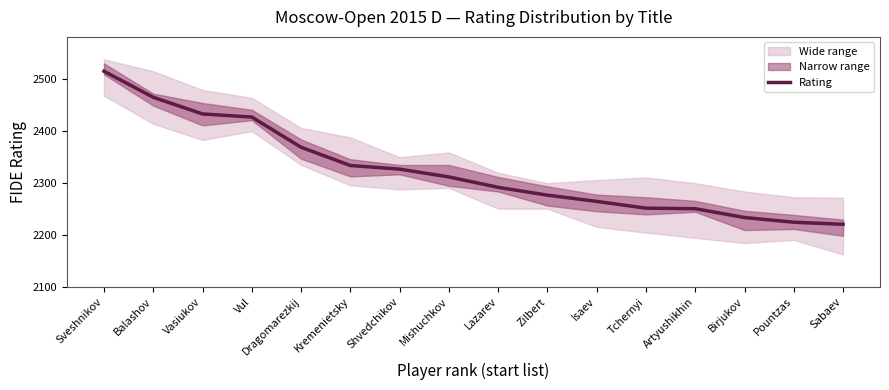

Is it true that the value at Vasiukov is 2432?

True